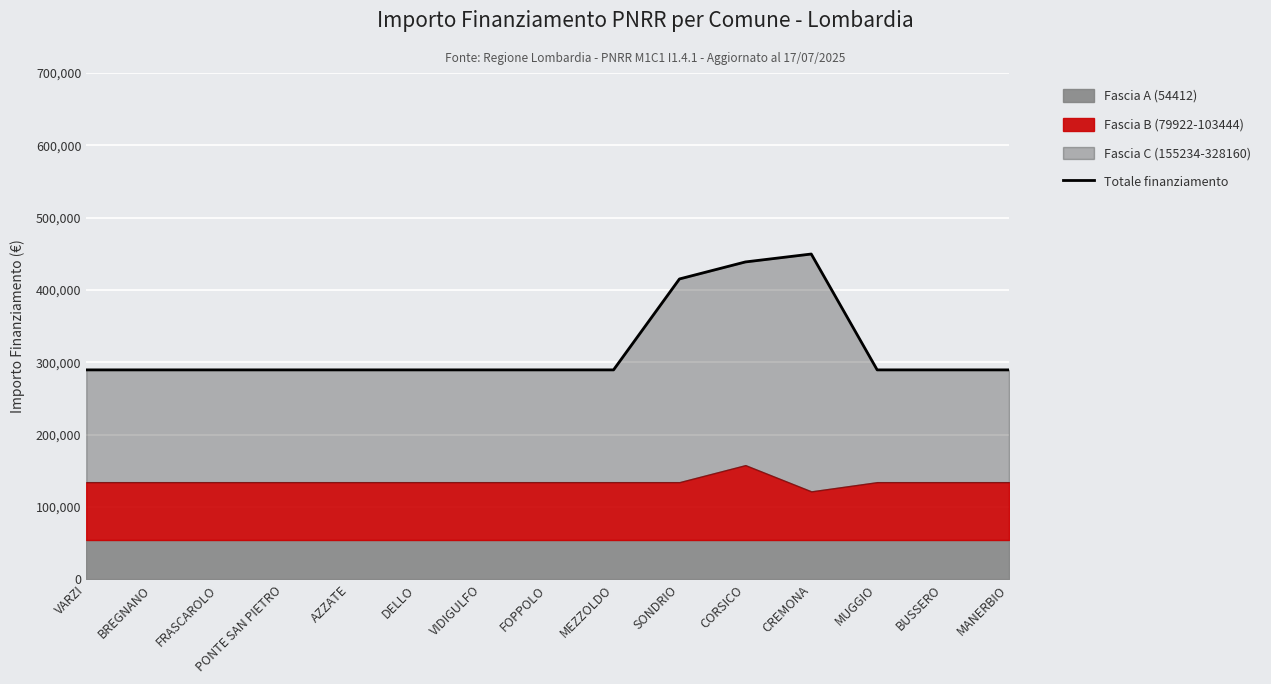

List the labels in order of value, smallest first.

VARZI, BREGNANO, FRASCAROLO, PONTE SAN PIETRO, AZZATE, DELLO, VIDIGULFO, FOPPOLO, MEZZOLDO, MUGGIO, BUSSERO, MANERBIO, SONDRIO, CORSICO, CREMONA